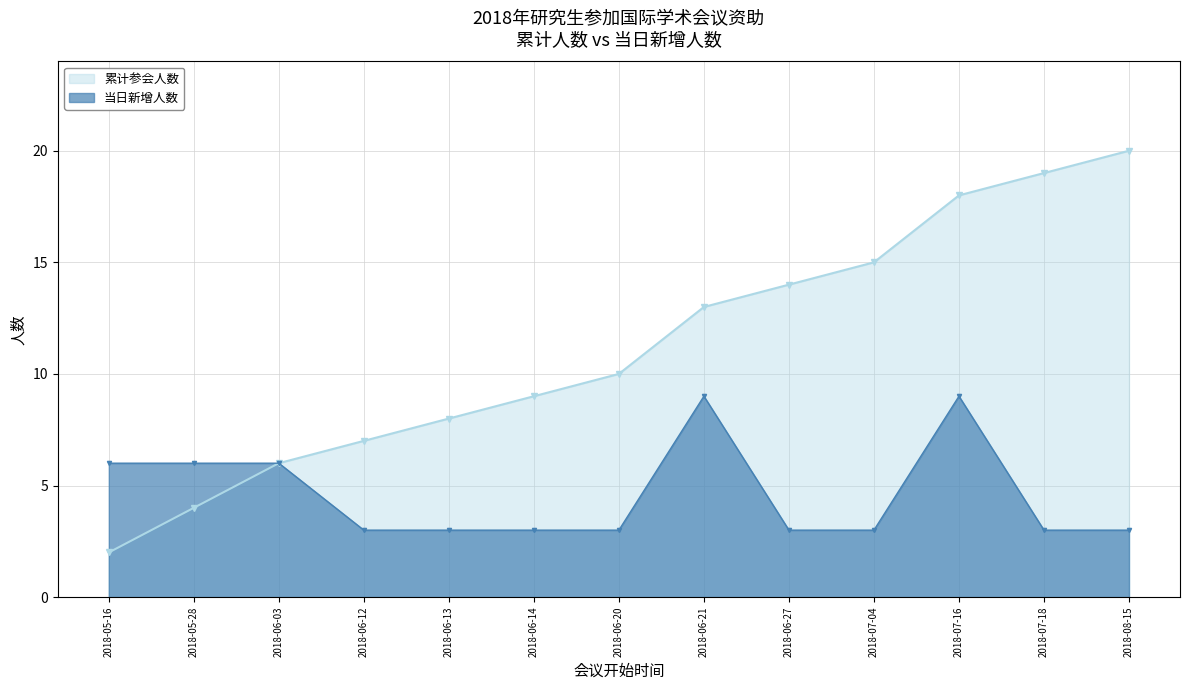

What is the spread (max minus min) of values at 2018-06-14?

6